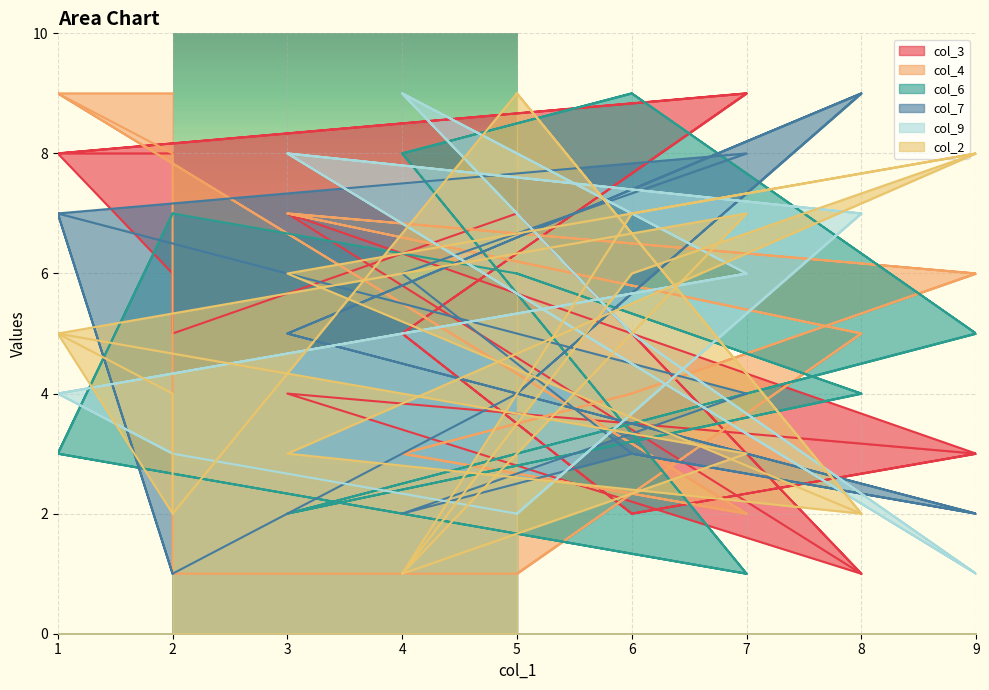

How many lines are shown in the chart?

6